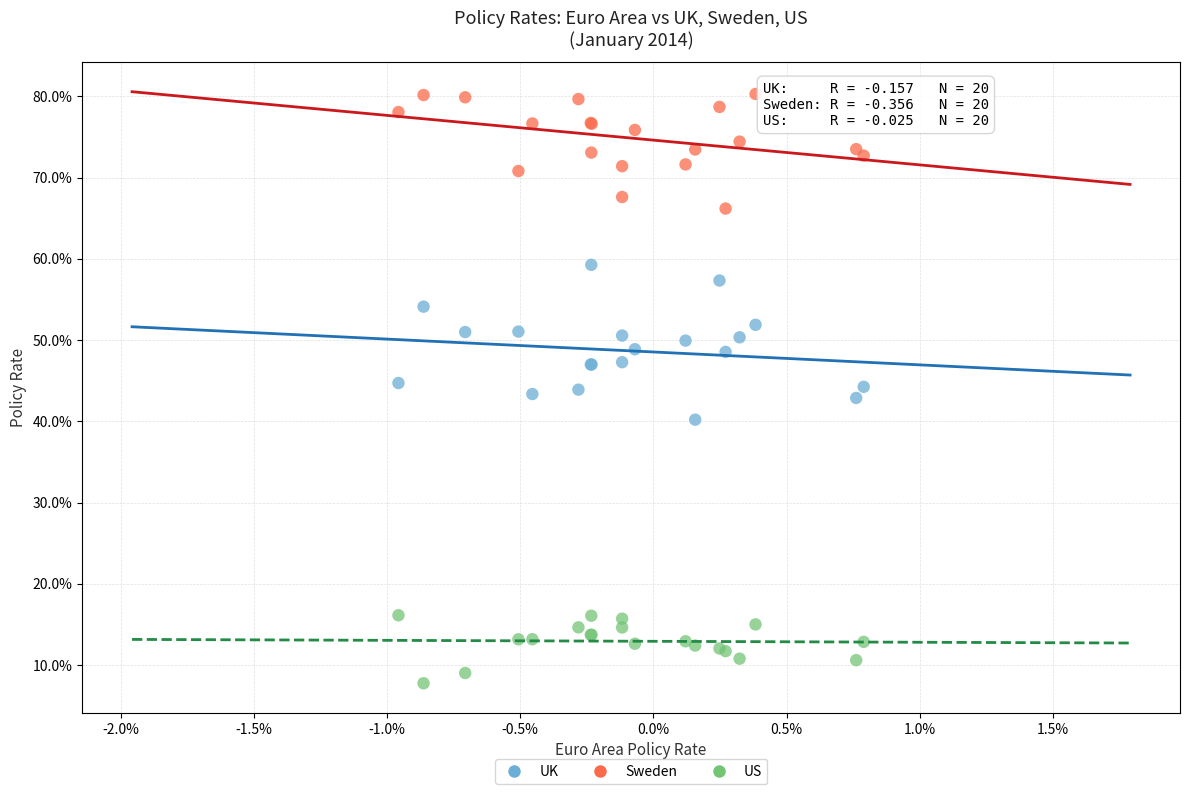

What are all the series names shown in the legend?

UK, Sweden, US